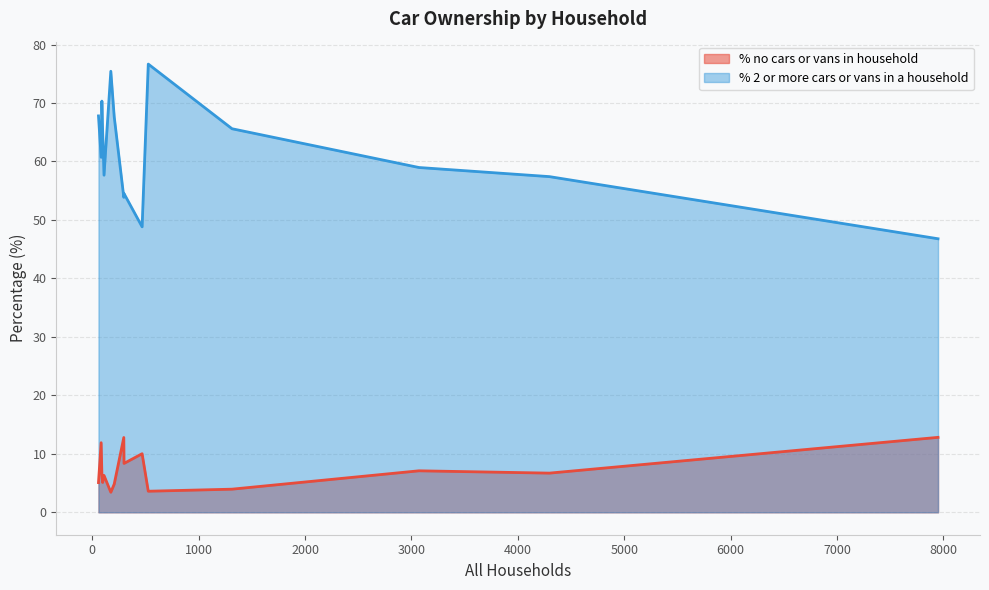

Rank the series by their average value, from lowest to highest.

% no cars or vans in household, % 2 or more cars or vans in a household